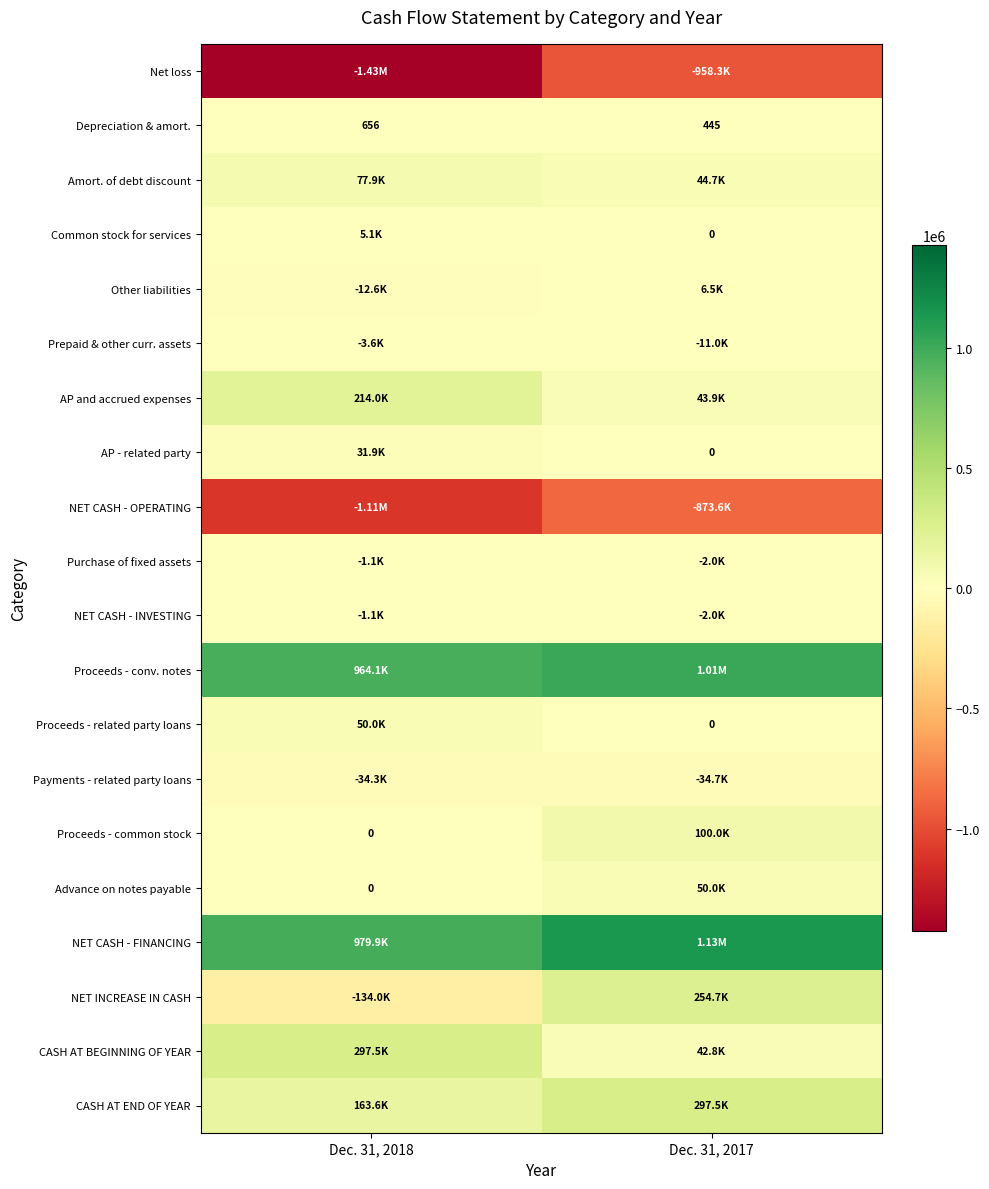

What value does the CASH AT END OF YEAR series have at Dec. 31, 2017?

297528